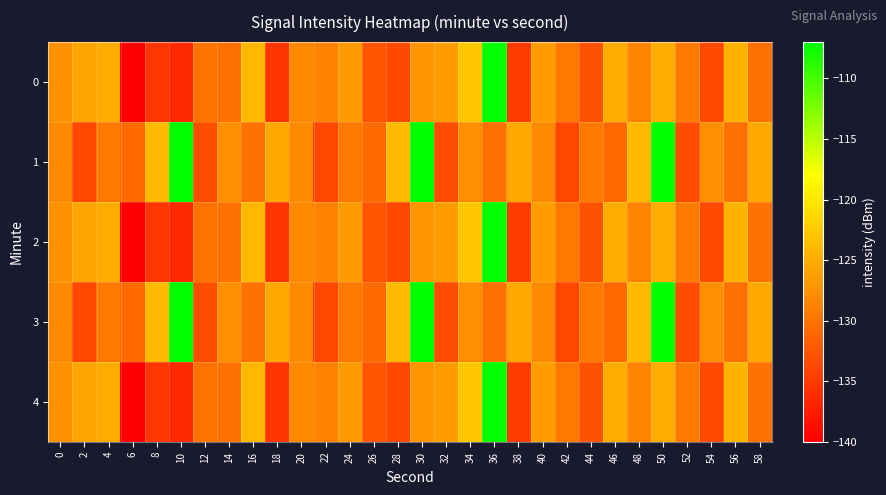

How many categories are shown in the chart?

30